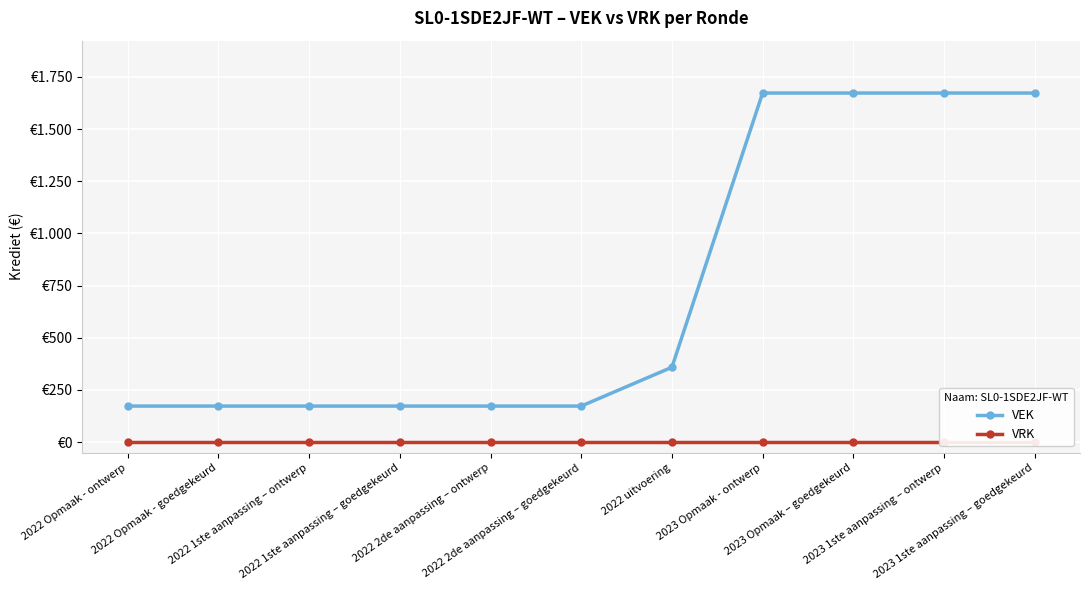

Which series has the largest total across all categories?

VEK